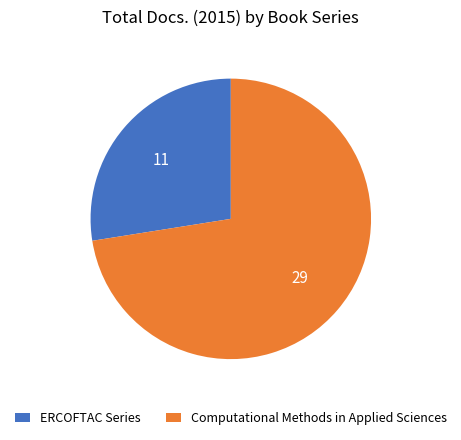

Which slice is the smallest?

ERCOFTAC Series